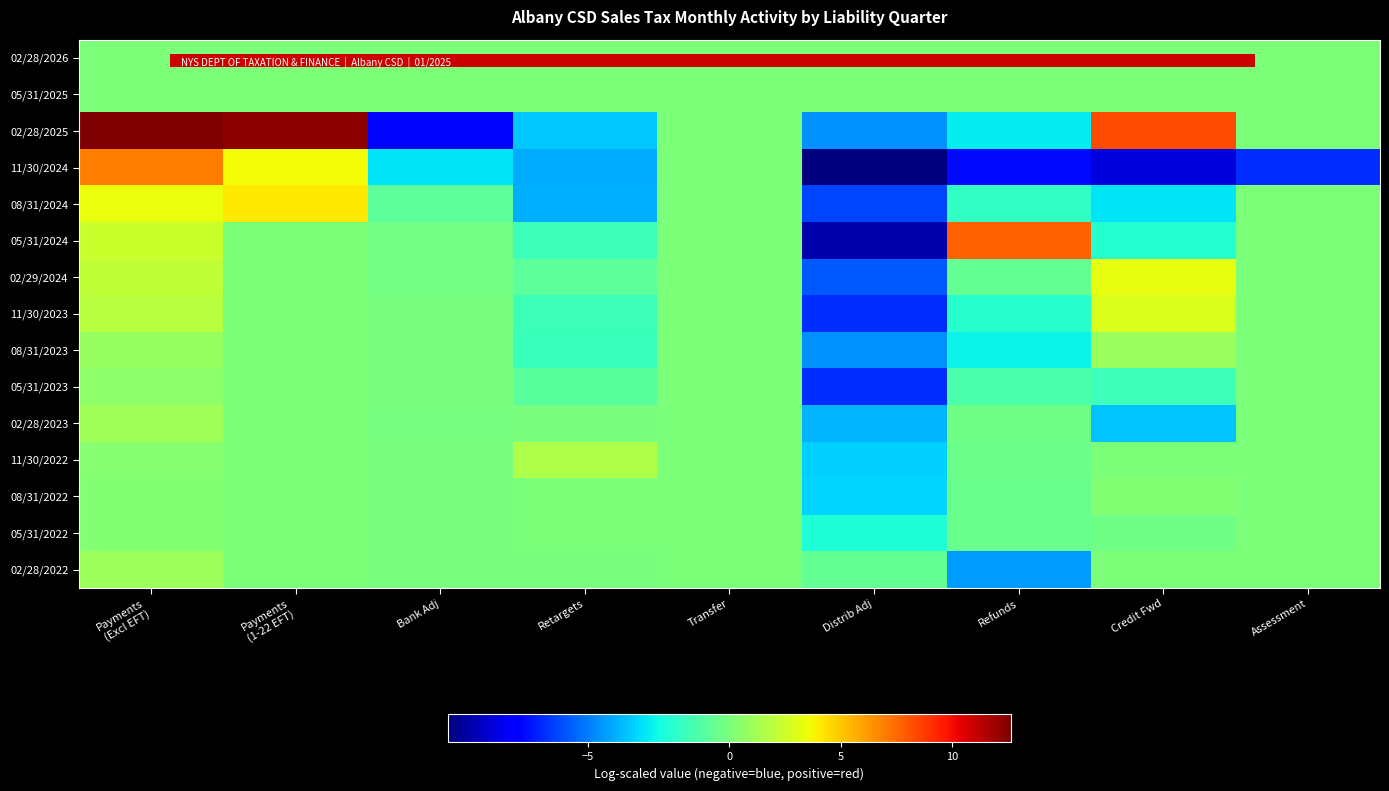

Which label corresponds to the largest value in the chart?

Payments
(Excl EFT)